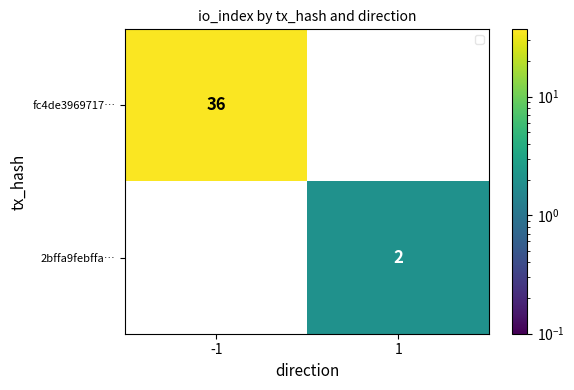

Read the fc4de3969717… value at -1, to the nearest 10.

40